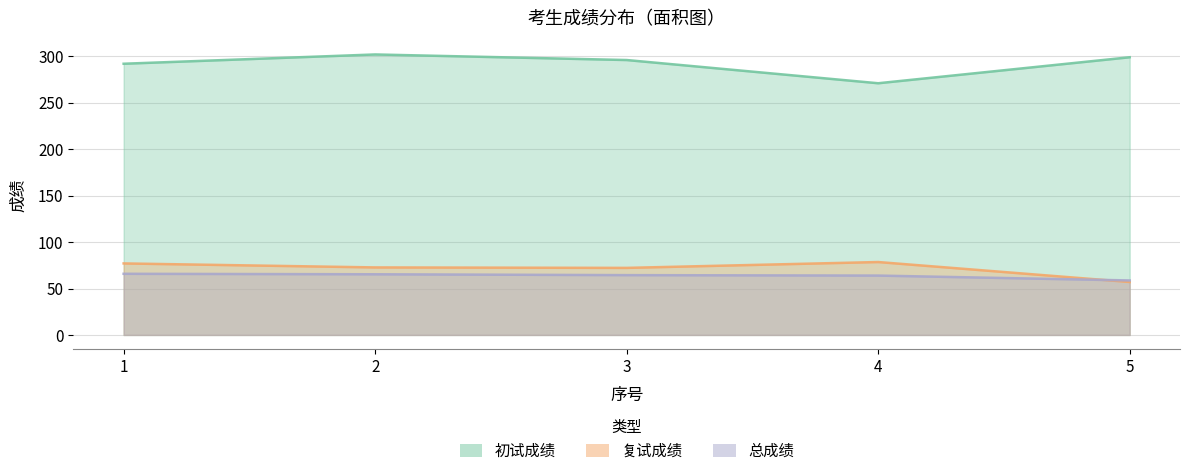

What is the total value across all series at 4?

413.4